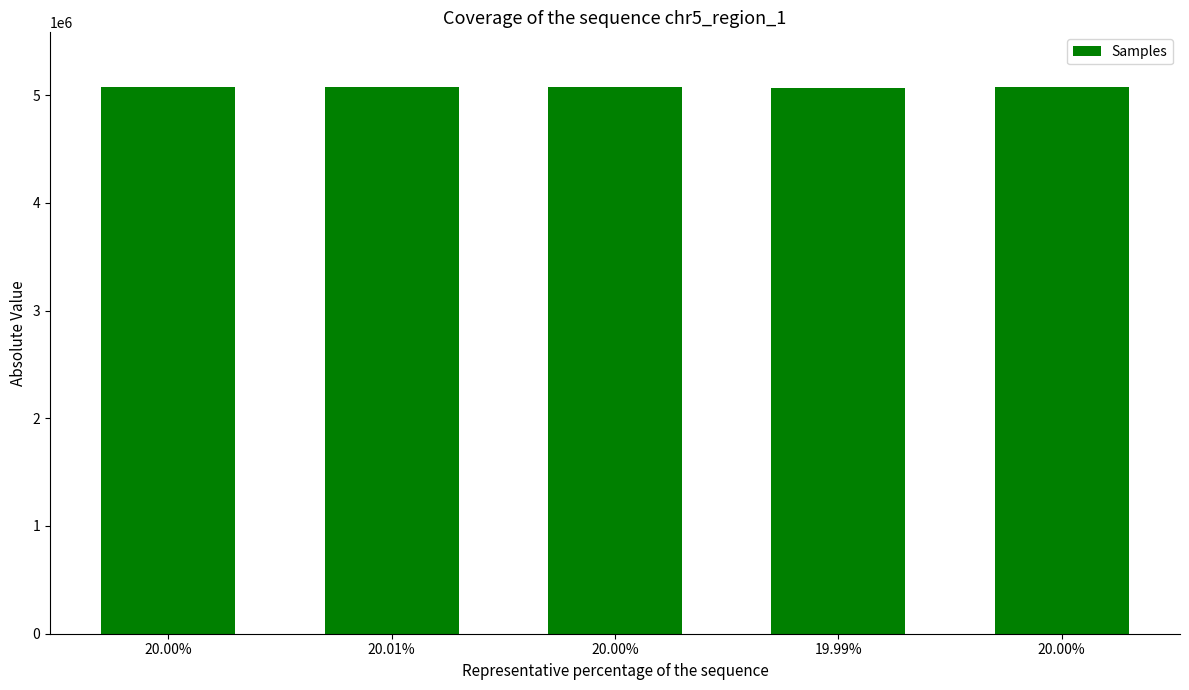

How many data points are less than 5072368?

2